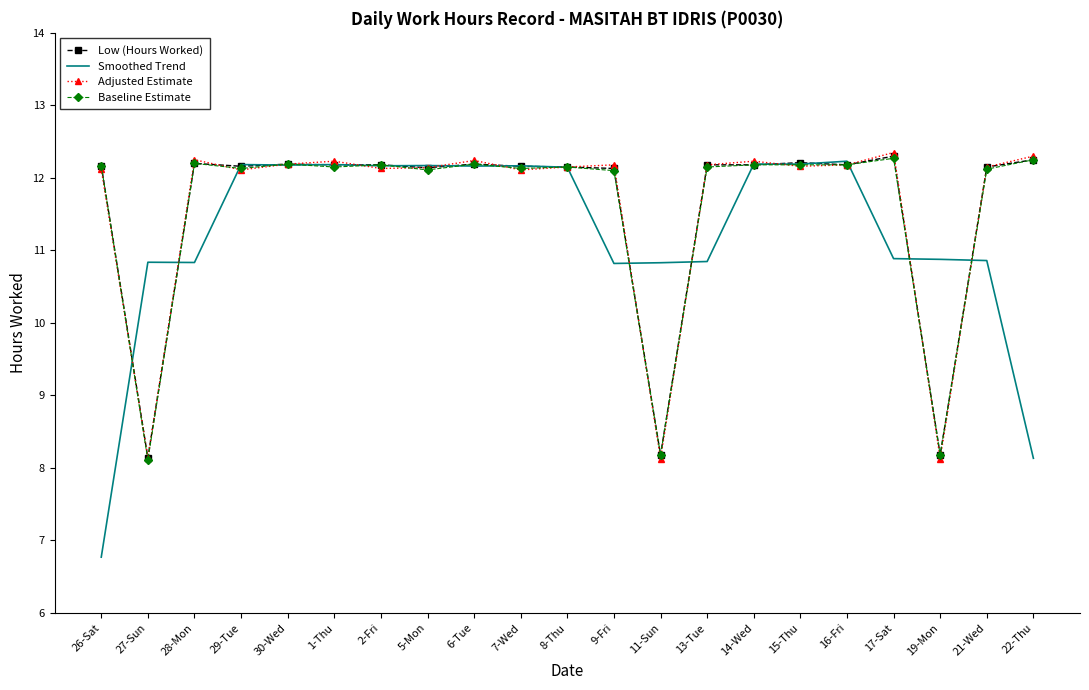

What position from the right is 2-Fri?

15